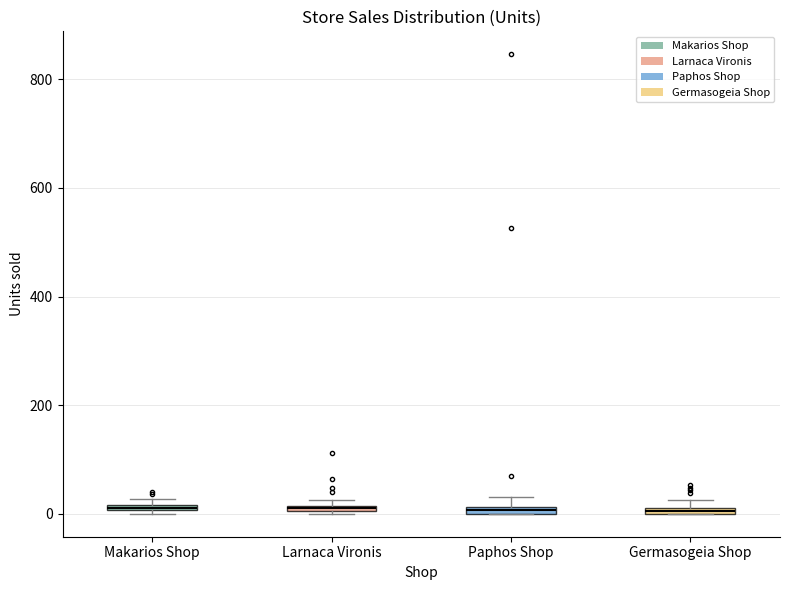

Where is the lower edge of the box for Larnaca Vironis on the y-axis? The values are not printed on the chart, so give them approximately, as read against the axis.

0